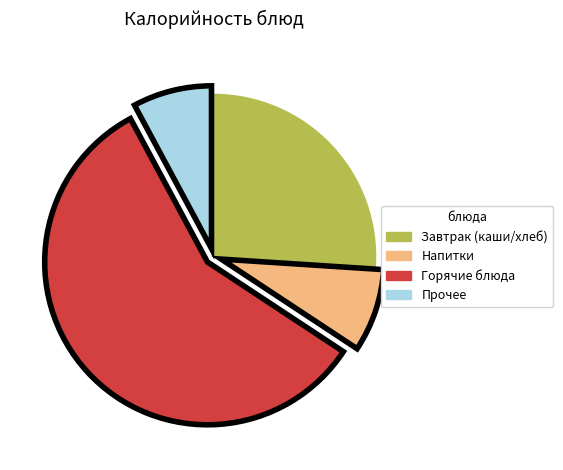

Is there any slice that represents more than half of the pie?

Yes